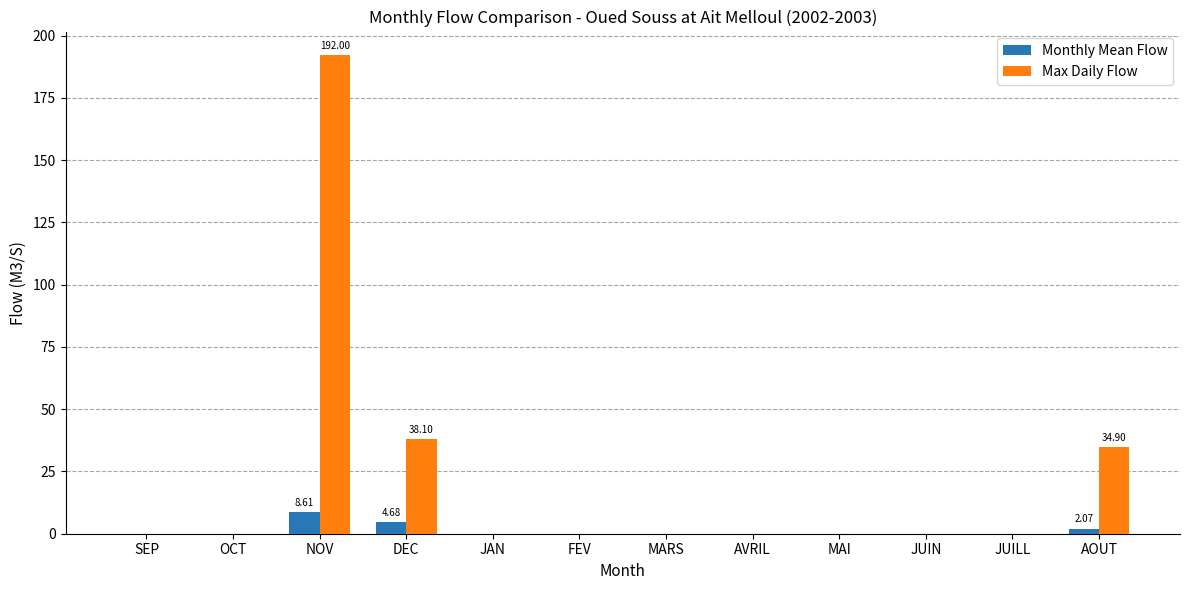

How many categories are shown in the chart?

12